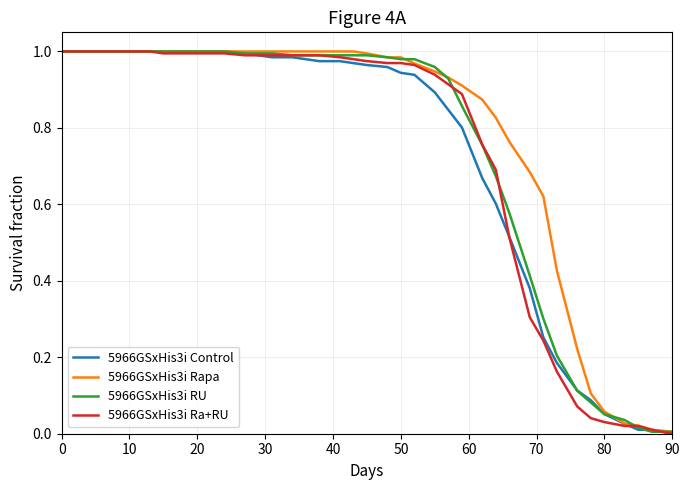

Reading right to left, extract all data points from this chart.

5966GSxHis3i Control: 0.0	0.0	0.0	0.0	0.1	0.1	0.1	0.2	0.3	0.4	0.5	0.6	0.7	0.8	0.8	0.9	0.9	0.9	1.0	1.0	1.0	1.0	1.0	1.0	1.0	1.0	1.0	1.0	1.0	1.0	1.0	1.0	1.0	1.0	1.0	1.0	1.0	1.0	1.0
5966GSxHis3i Rapa: 0.0	0.0	0.0	0.0	0.1	0.1	0.2	0.4	0.6	0.7	0.8	0.8	0.9	0.9	0.9	0.9	1.0	1.0	1.0	1.0	1.0	1.0	1.0	1.0	1.0	1.0	1.0	1.0	1.0	1.0	1.0	1.0	1.0	1.0	1.0	1.0	1.0	1.0	1.0
5966GSxHis3i RU: 0.0	0.0	0.0	0.0	0.1	0.1	0.1	0.2	0.3	0.4	0.6	0.7	0.8	0.9	0.9	1.0	1.0	1.0	1.0	1.0	1.0	1.0	1.0	1.0	1.0	1.0	1.0	1.0	1.0	1.0	1.0	1.0	1.0	1.0	1.0	1.0	1.0	1.0	1.0
5966GSxHis3i Ra+RU: 0.0	0.0	0.0	0.0	0.0	0.0	0.1	0.2	0.2	0.3	0.5	0.7	0.8	0.9	0.9	0.9	1.0	1.0	1.0	1.0	1.0	1.0	1.0	1.0	1.0	1.0	1.0	1.0	1.0	1.0	1.0	1.0	1.0	1.0	1.0	1.0	1.0	1.0	1.0